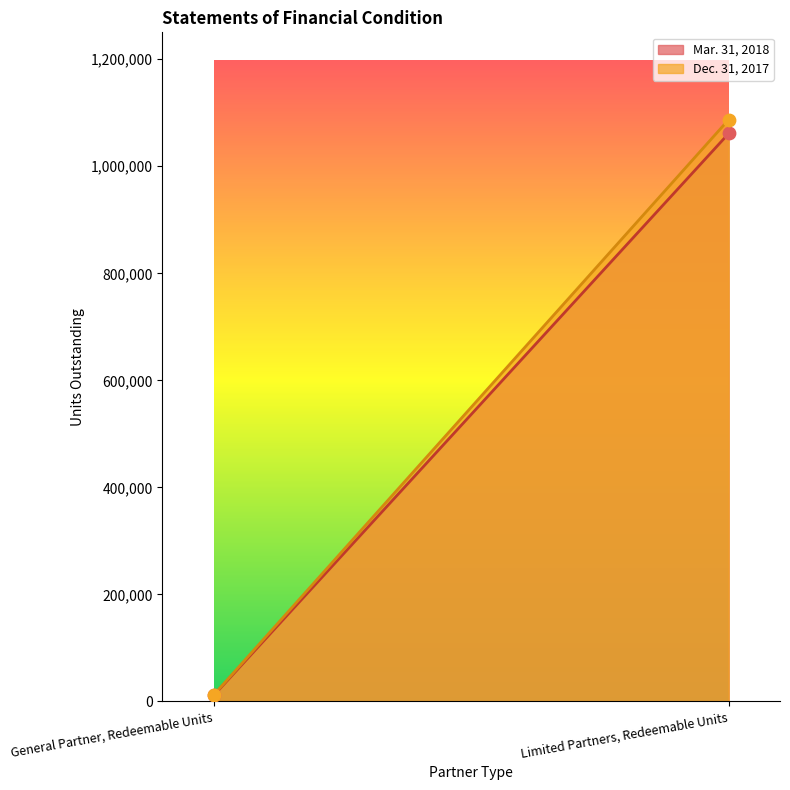

At which category is the sum across all series the highest?

Limited Partners, Redeemable Units